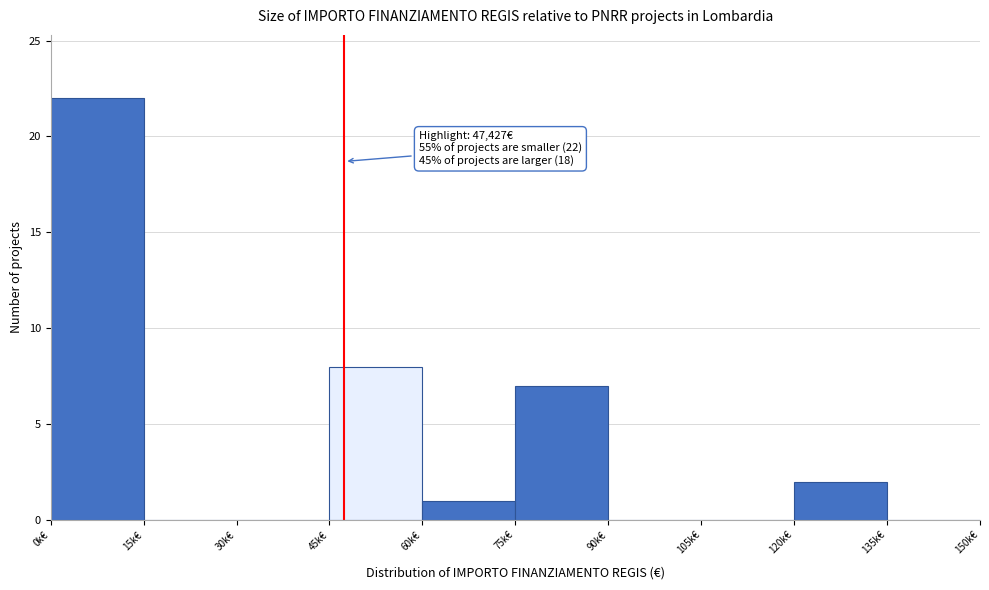

Reading left to right, list all the values displayed in this chart.

0k€=22	15k€=0	30k€=0	45k€=8	60k€=1	75k€=7	90k€=0	105k€=0	120k€=2	135k€=0